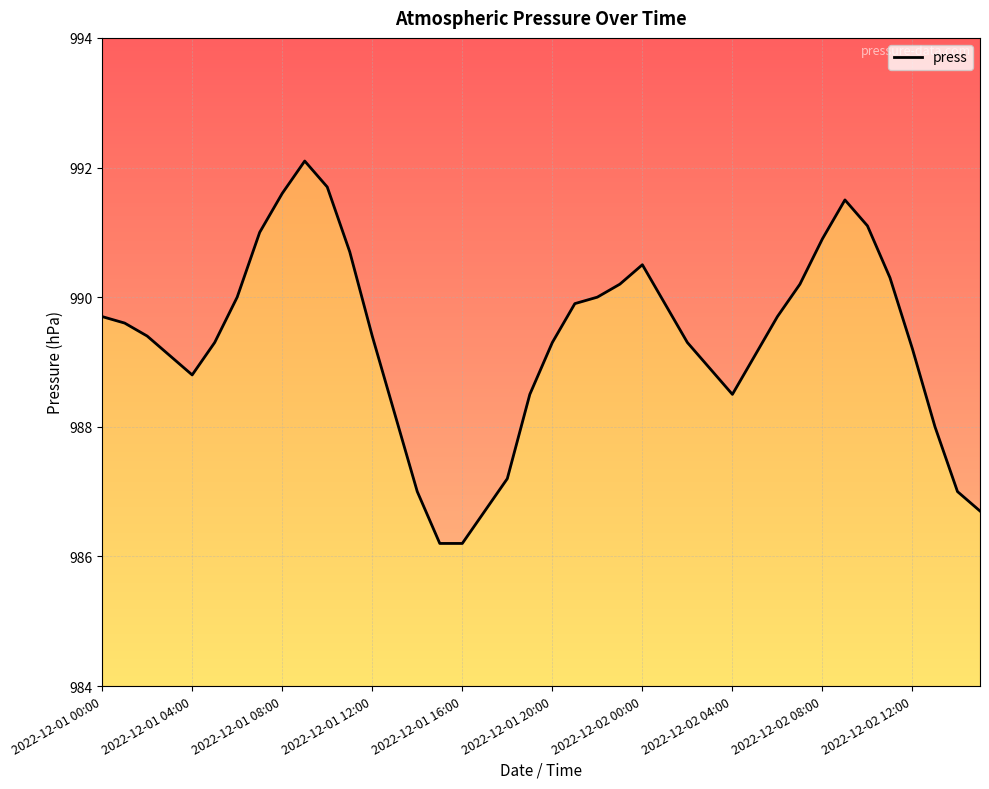

What is the change in value from 2022-12-02 04:00 to 2022-12-02 12:00?

+0.7